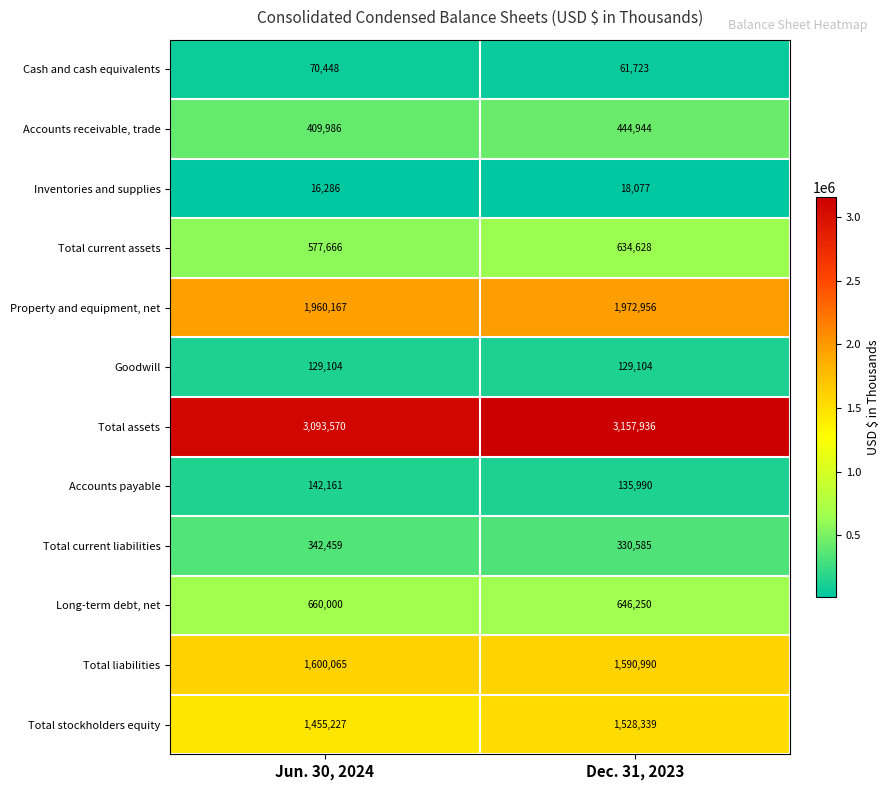

Count the number of data series in this chart.

12